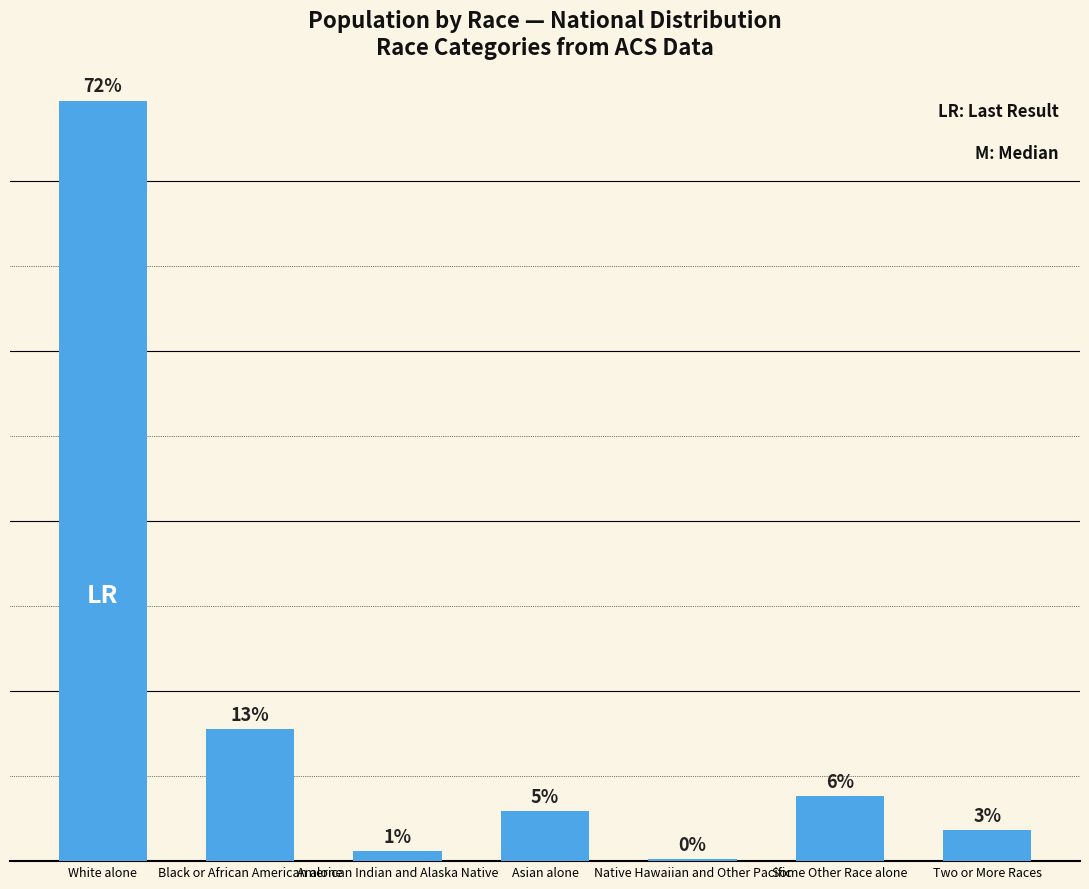

Are the bars grouped side by side (vs. stacked)?

No